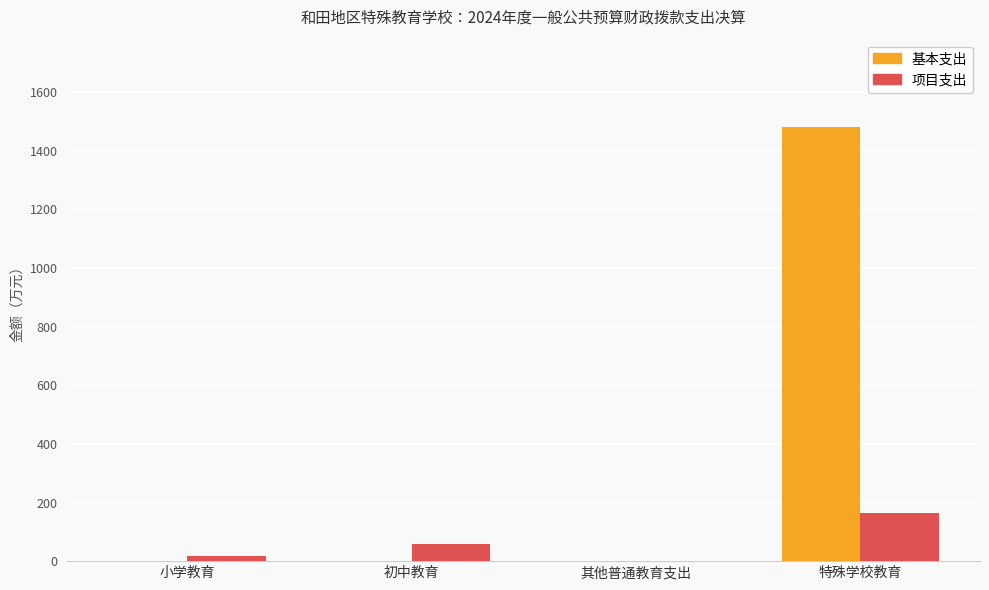

What is the sum of all 基本支出 values?

1482.8